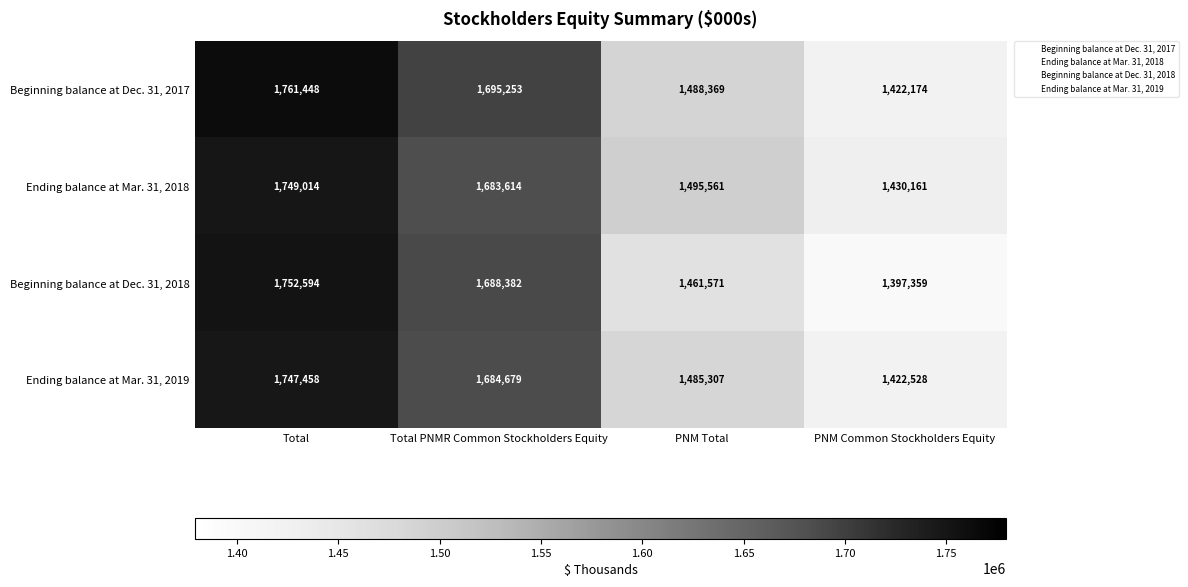

What is the sum of the Beginning balance at Dec. 31, 2018 values at Total PNMR Common Stockholders Equity and PNM Total?

3149953